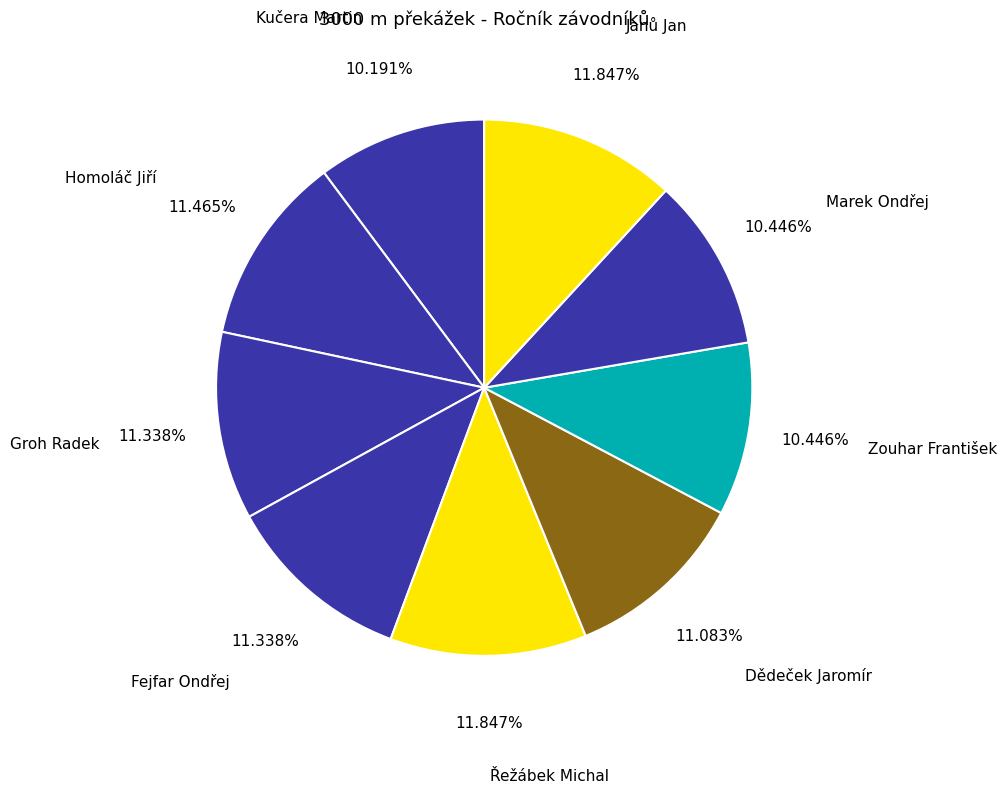

To the nearest percent, what is the combined percentage of Zouhar František and Janů Jan?

22%